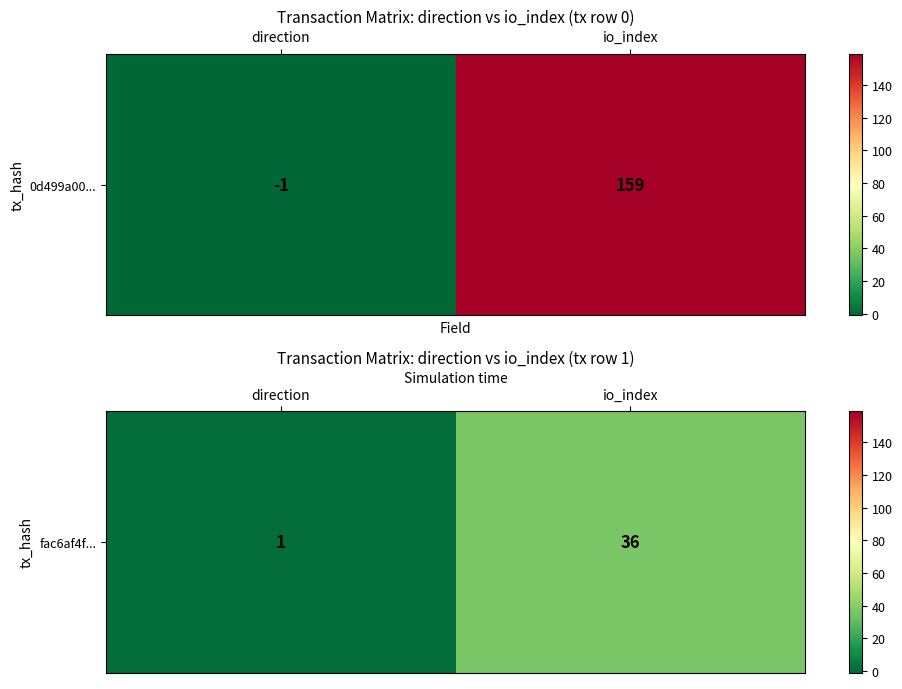

Between direction and io_index, which is larger?

io_index